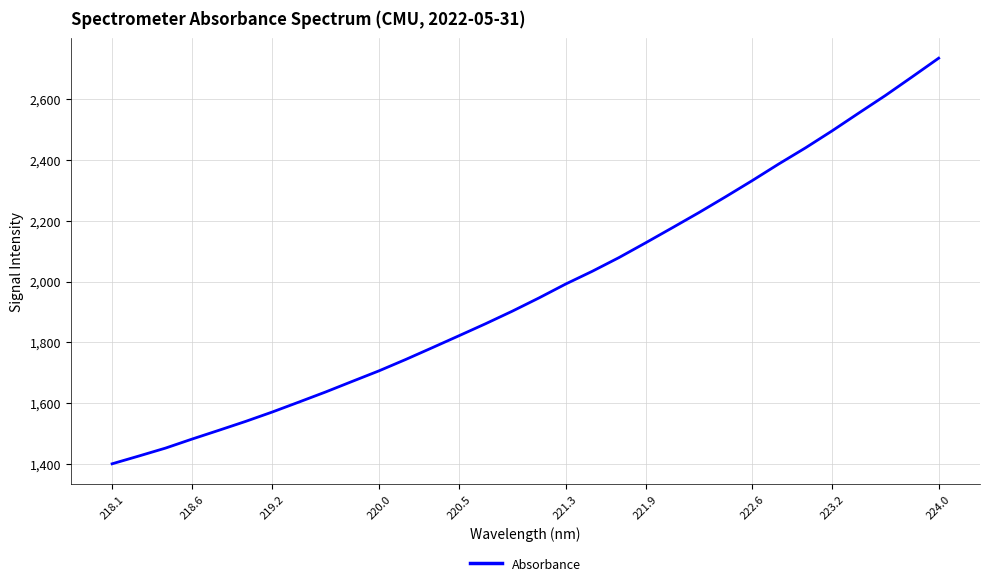

What is the minimum value shown in the chart?

1401.8